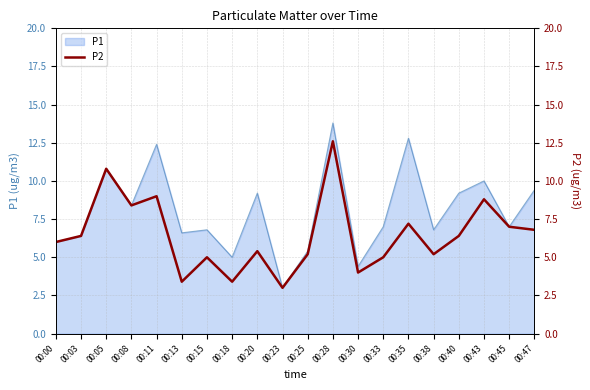

Which category has the highest value in the P1 series?

00:28